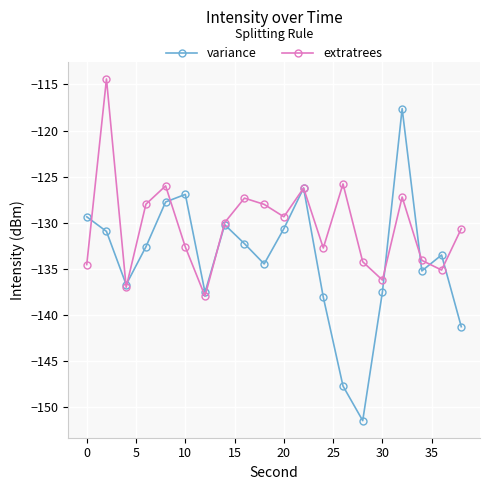

In variance, how many points are lower than both neighbors (excluding endpoints)?

5